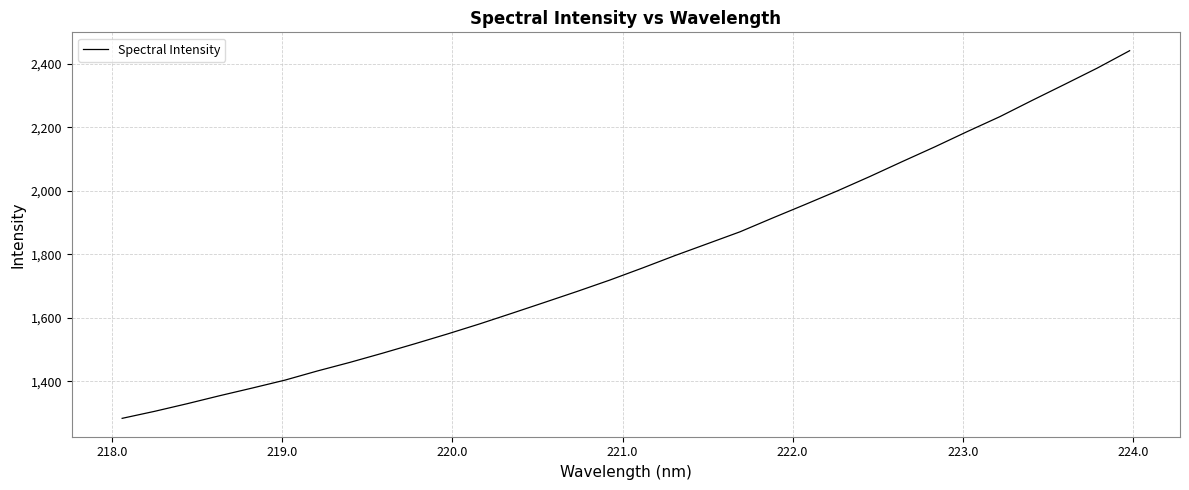

What is the difference between the second highest and minimum values?

1102.5